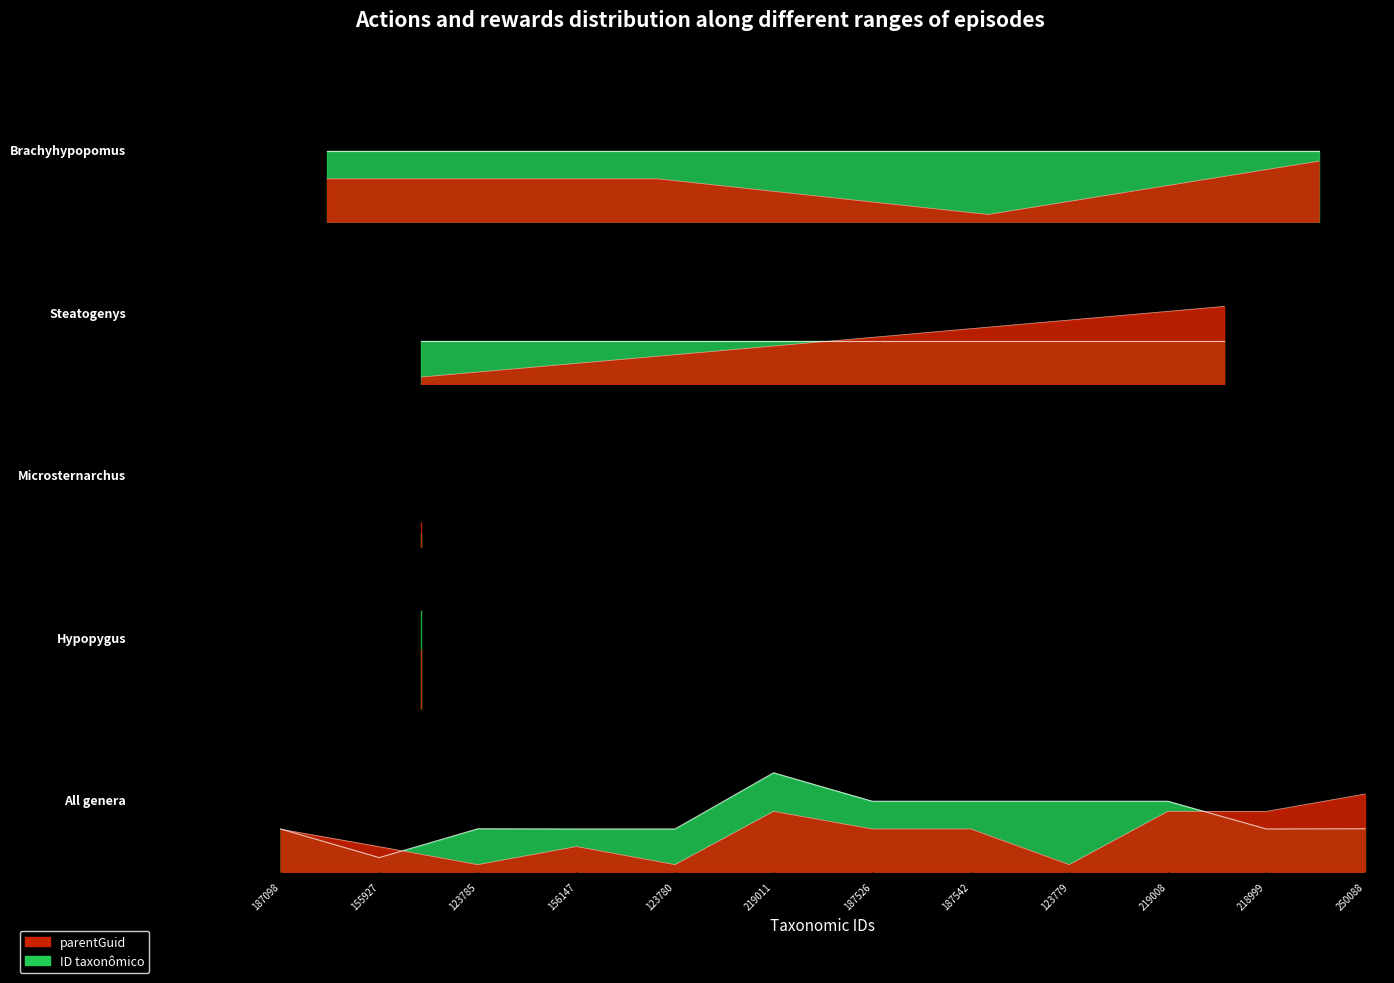

What is the difference between the second highest and second lowest values in the parentGuid series?

0.2